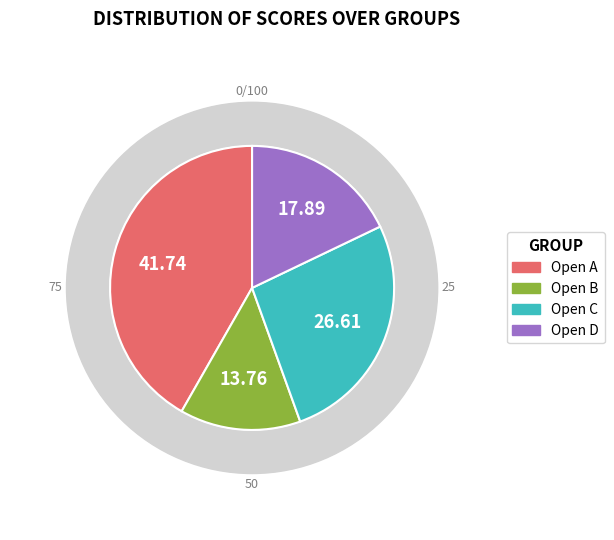

Is there any slice that represents more than half of the pie?

No